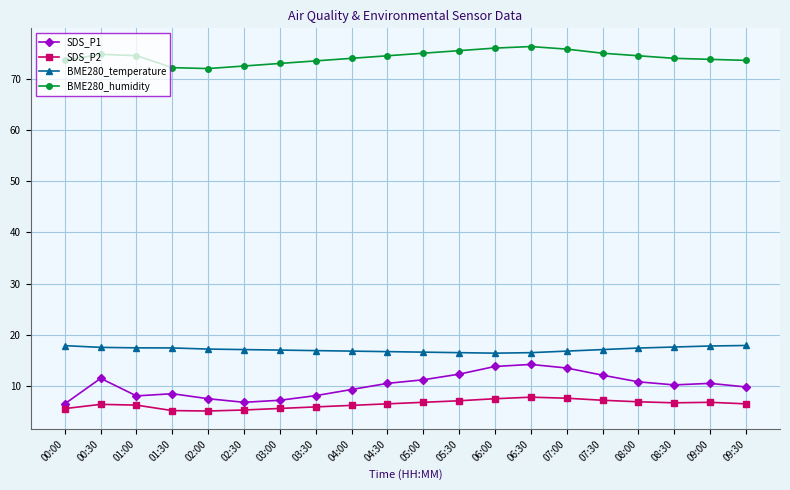

Is this an area chart (filled region under the line)?

No